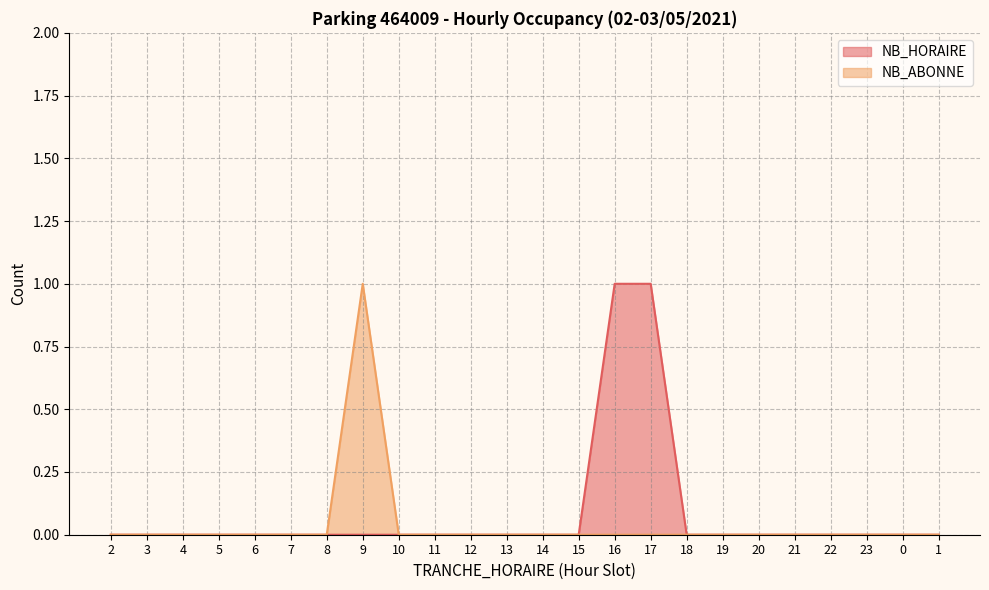

Reading left to right, extract all data points from this chart.

NB_HORAIRE: 2=0	3=0	4=0	5=0	6=0	7=0	8=0	9=0	10=0	11=0	12=0	13=0	14=0	15=0	16=1	17=1	18=0	19=0	20=0	21=0	22=0	23=0	0=0	1=0
NB_ABONNE: 2=0	3=0	4=0	5=0	6=0	7=0	8=0	9=1	10=0	11=0	12=0	13=0	14=0	15=0	16=0	17=0	18=0	19=0	20=0	21=0	22=0	23=0	0=0	1=0